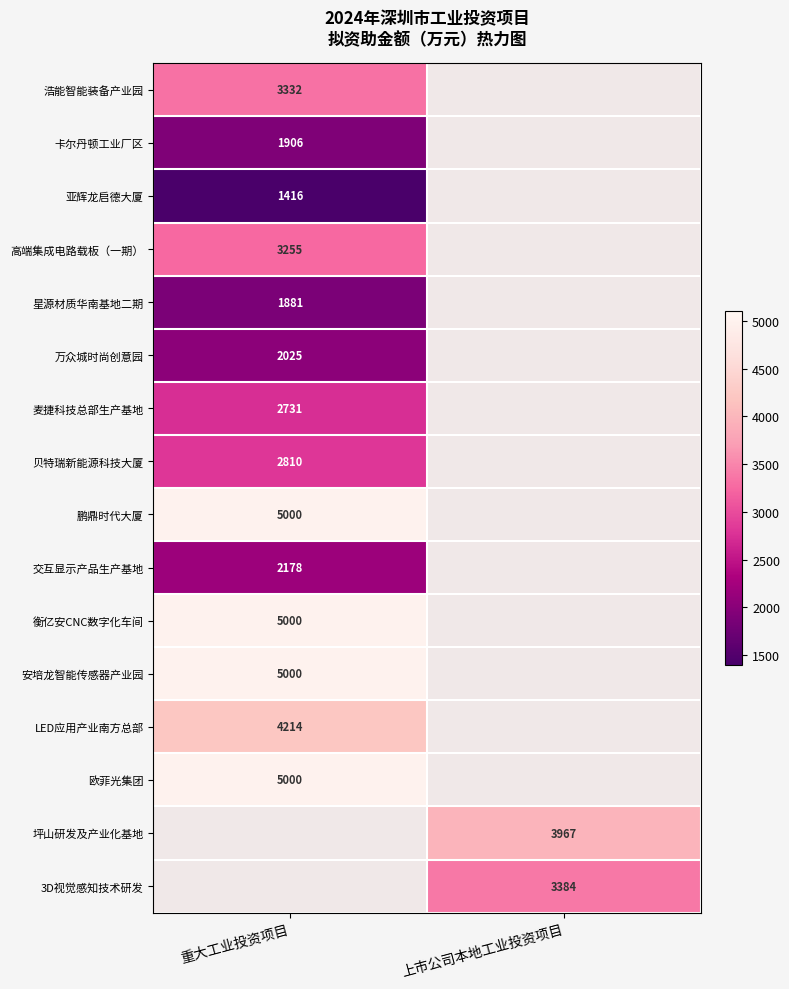

True or false: 麦捷科技总部生产基地 has a value of 4027 at 重大工业投资项目.

False